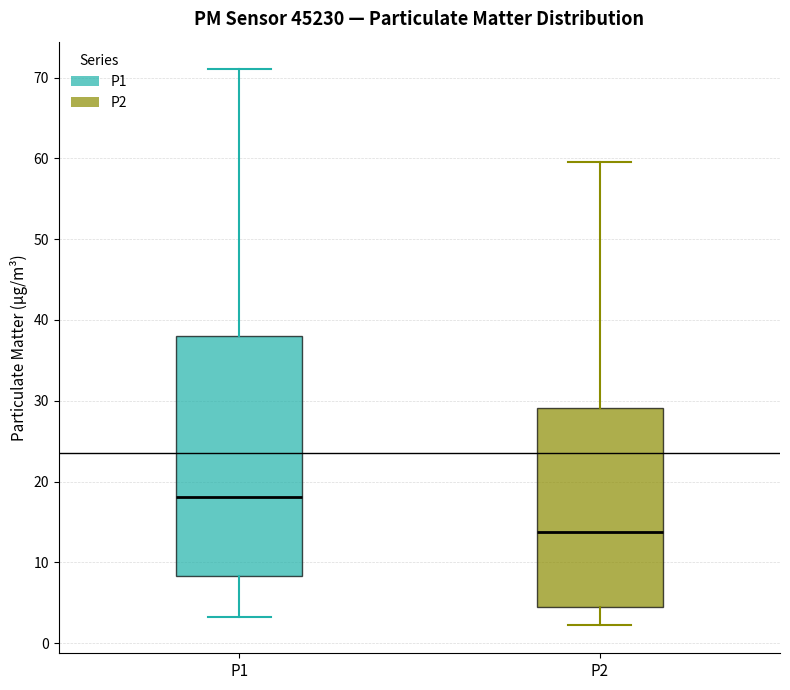

Reading left to right, read every box against the y-axis: the position of its median line, the range the box covers, and the ends of its whiskers. The values are not printed on the chart, so give them approximately, as read against the axis.

P1: median 18, box 8 to 38, whiskers 3 to 71
P2: median 14, box 4 to 29, whiskers 2 to 60